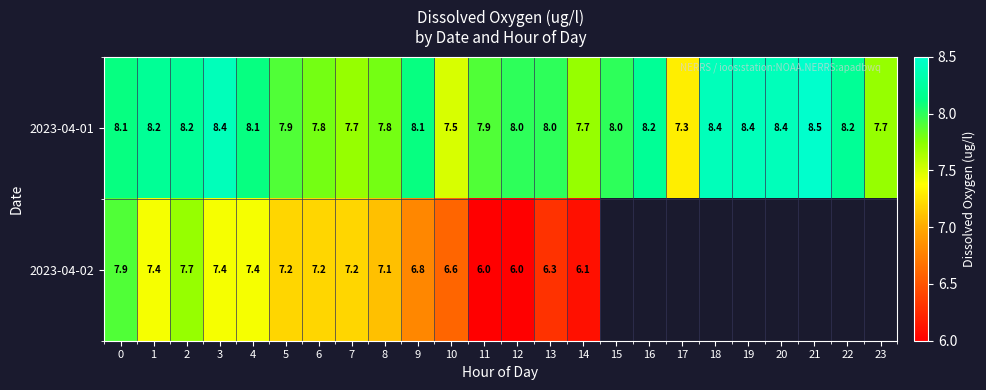

Between 11 and 1, which is larger?

1